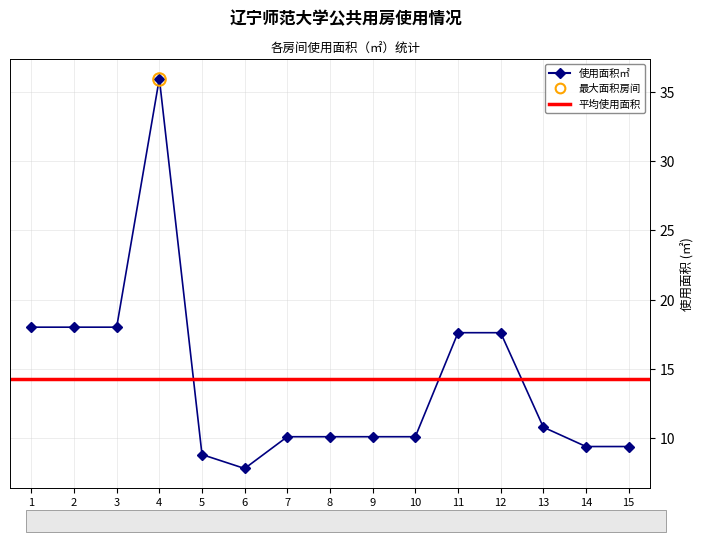

What is the ratio of the value at 6 to the value at 8?

0.8